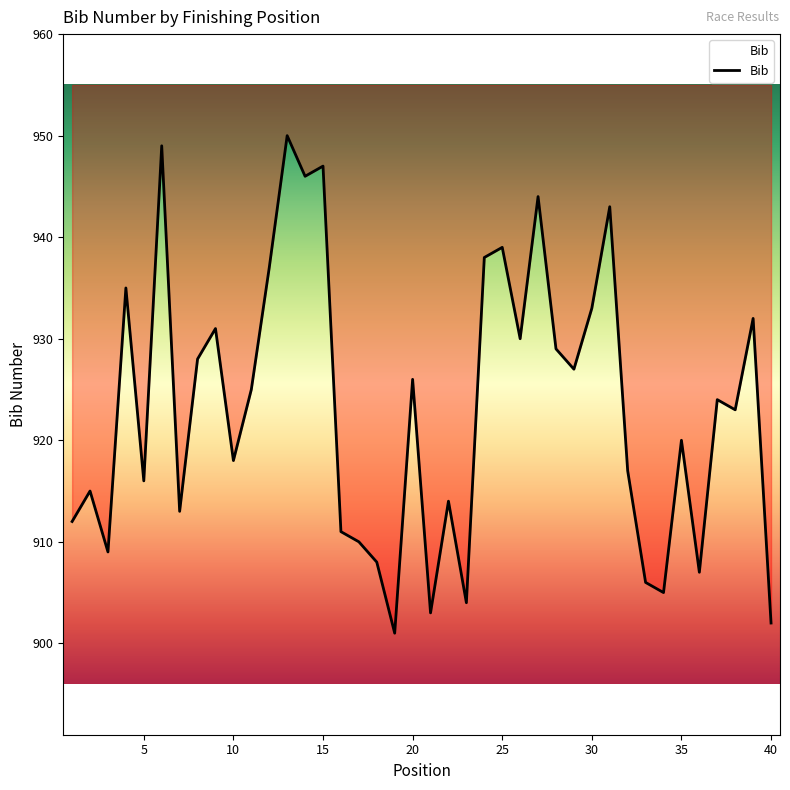

How many interior local peaks (higher than both neighbors) does the data have?

14